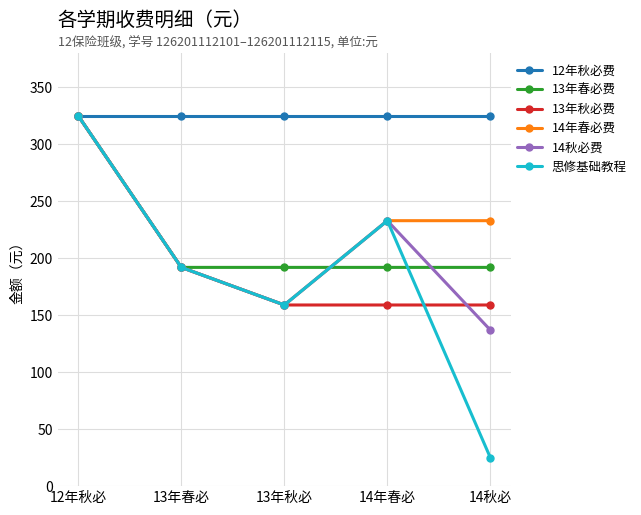

What value does the 12年秋必费 series have at 13年秋必?

325